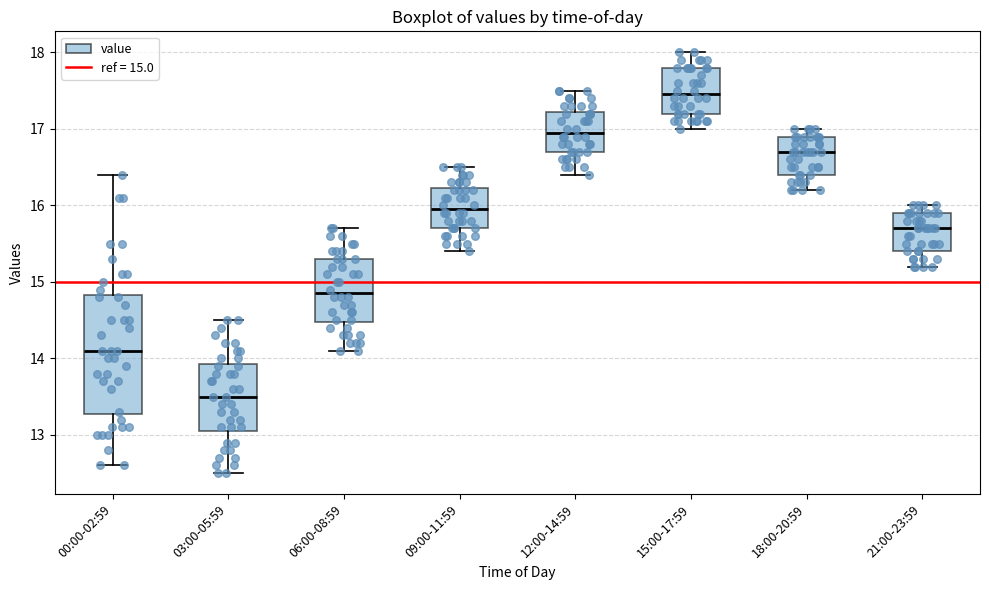

Which box's median line is the highest?

15:00-17:59